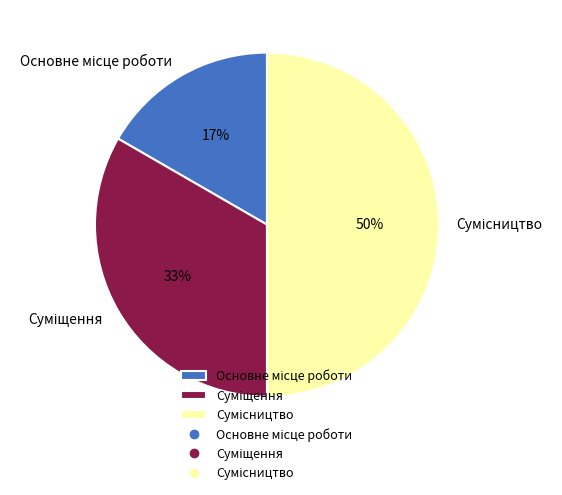

To the nearest percent, what is the difference between the largest and smallest slice percentages?

33%